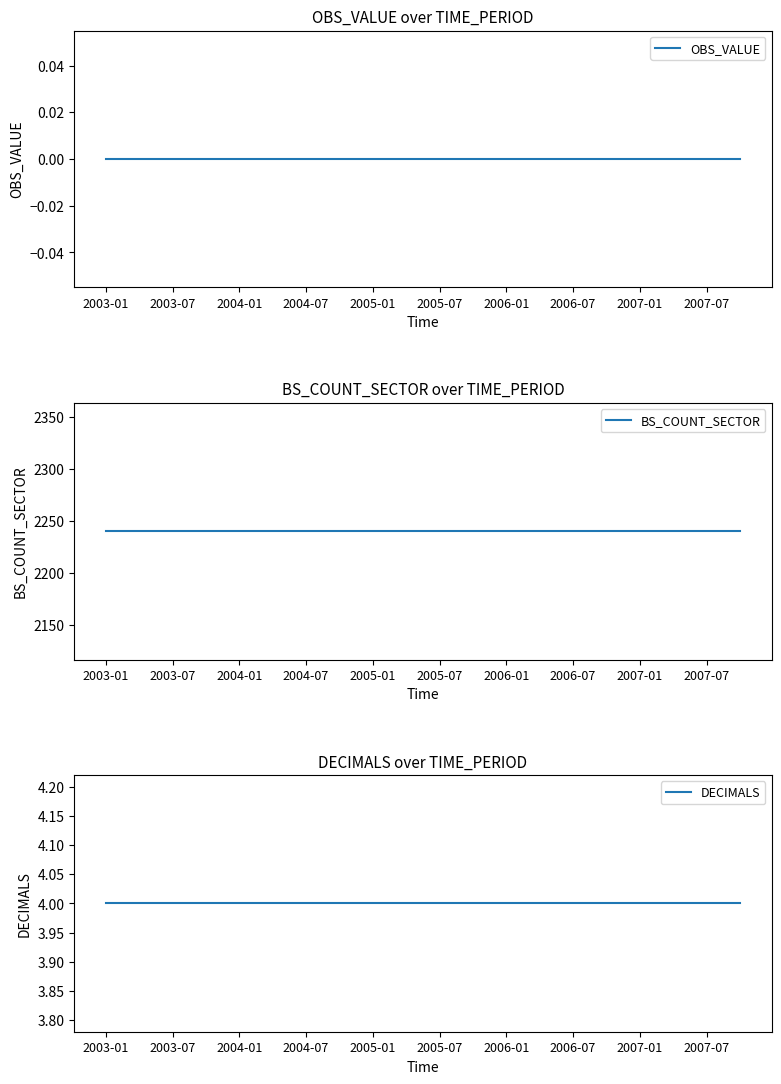

What are all the series names shown in the legend?

OBS_VALUE, BS_COUNT_SECTOR, DECIMALS